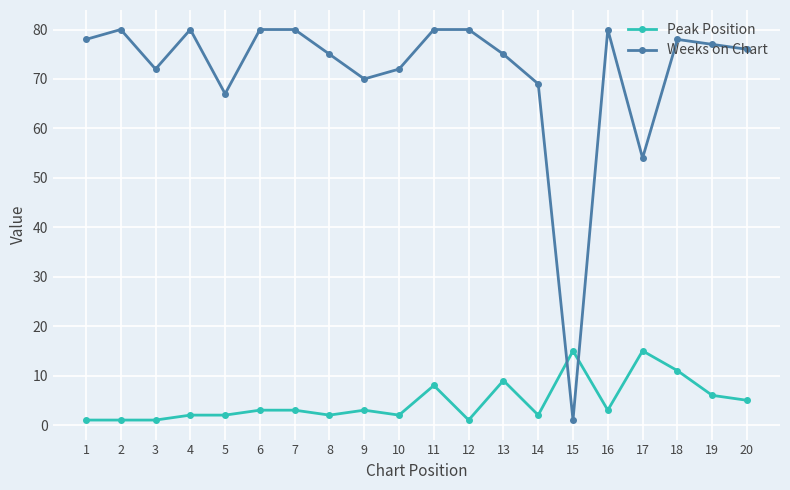

Which series changed the most between 7 and 9?

Weeks on Chart